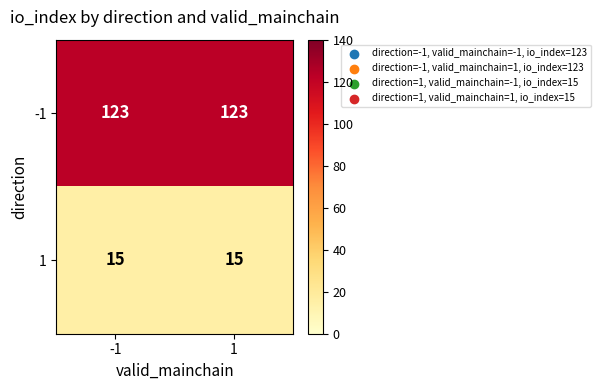

What is the spread (max minus min) of values at 1?

108